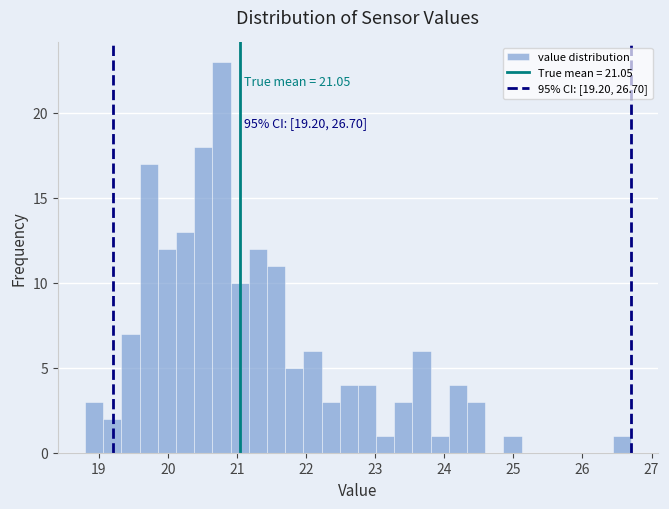

Read against the x-axis, roughly where is the centre of the tallest bar?

20.8